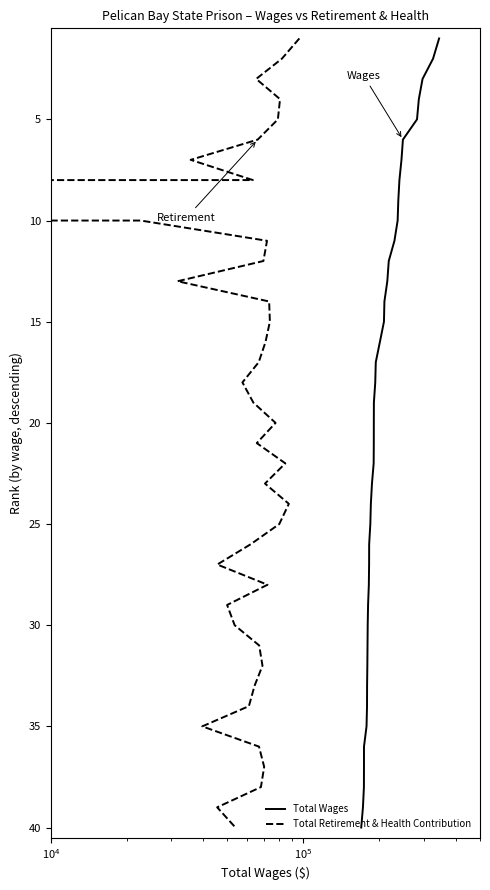

True or false: Total Retirement & Health Contribution and Total Wages intersect in this chart.

False